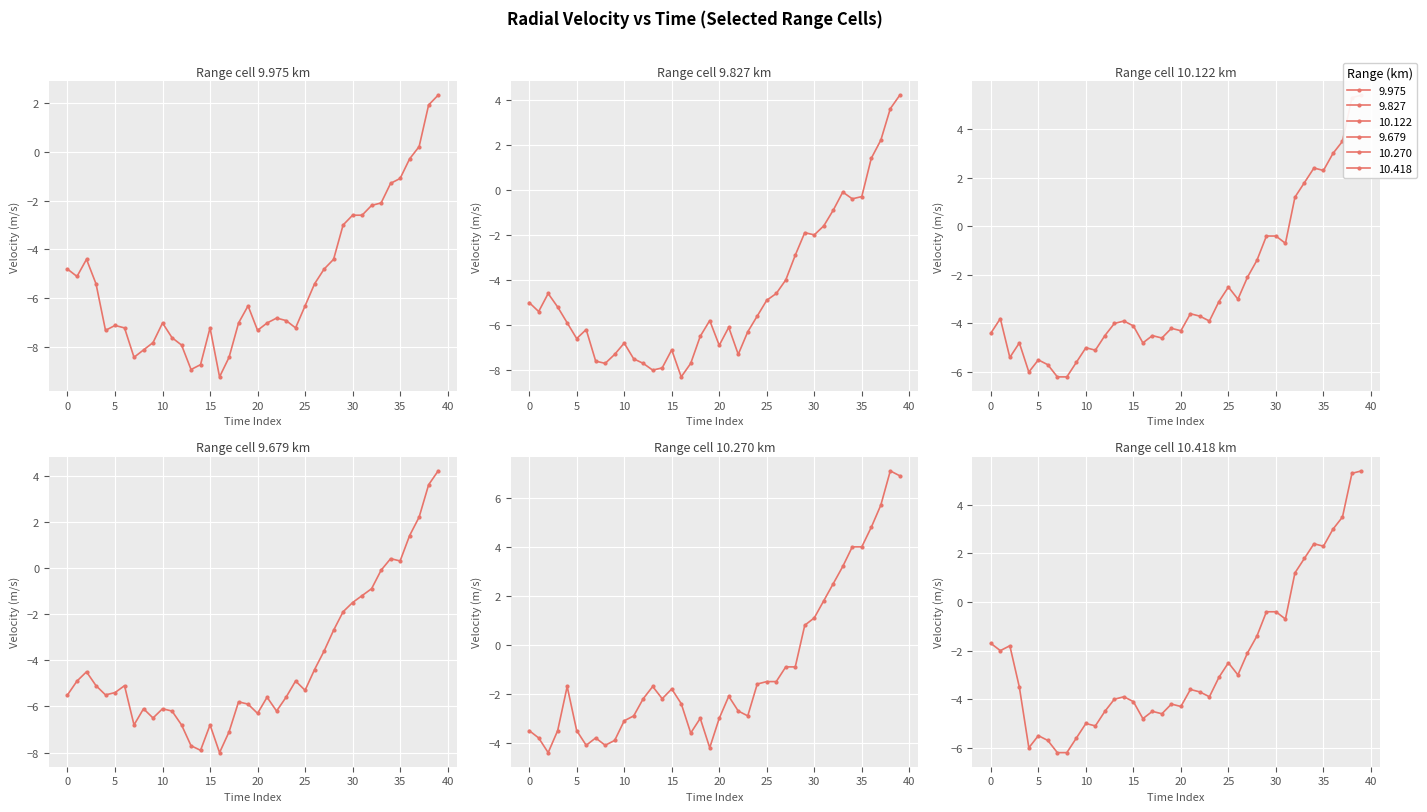

Where do 9.679 and 9.975 first cross each other?

−5 and 0